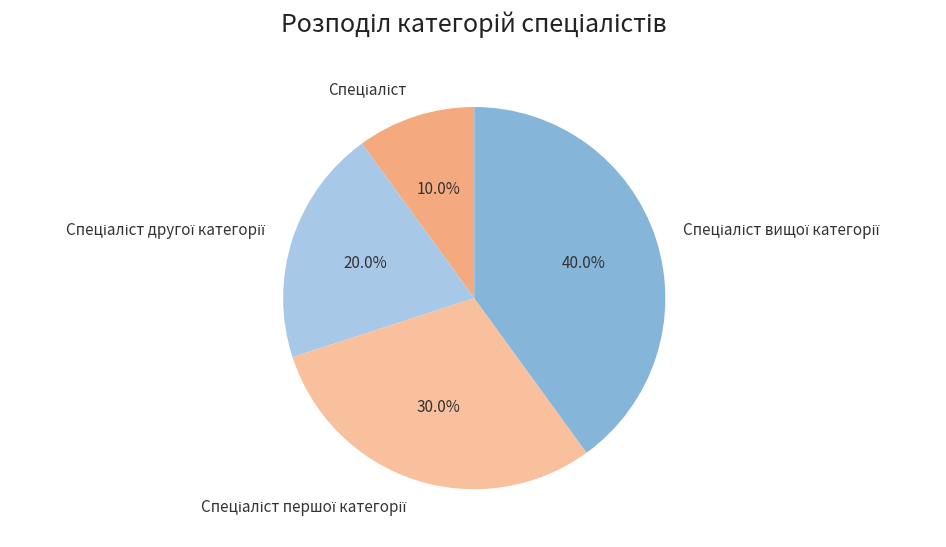

How many slices are in this pie chart?

4